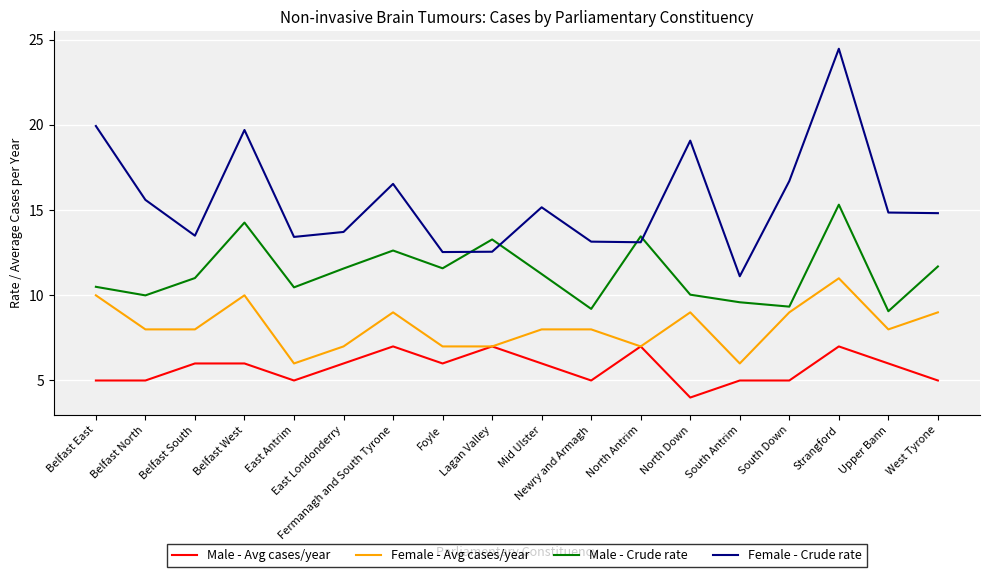

Does the chart have visible grid lines?

Yes